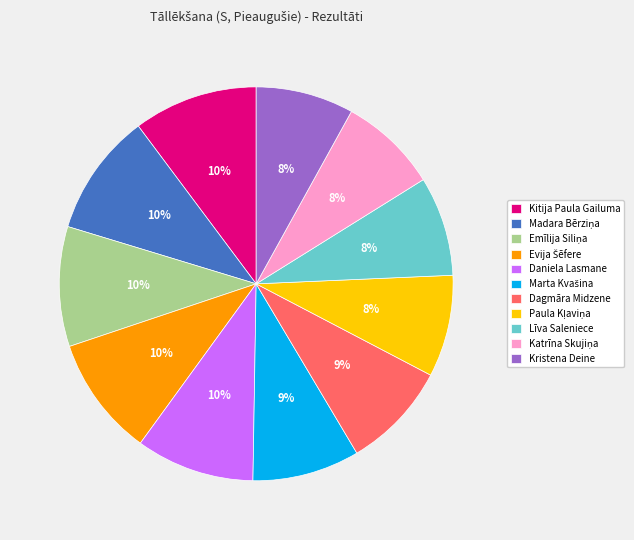

What percentage is the Dagmāra Midzene slice, to the nearest percent?

9%